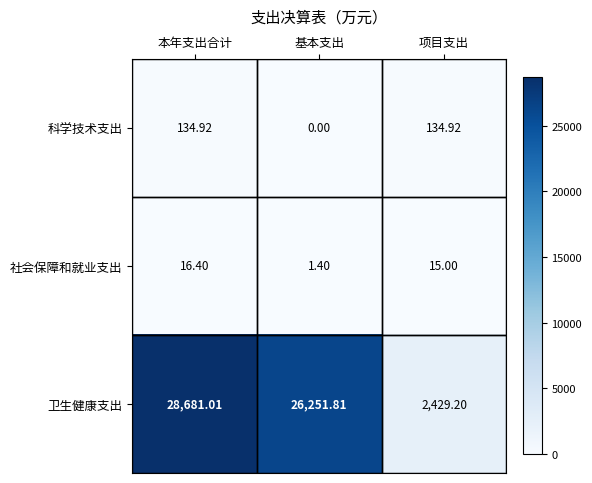

Between 本年支出合计 and 项目支出, which series saw the biggest shift?

卫生健康支出